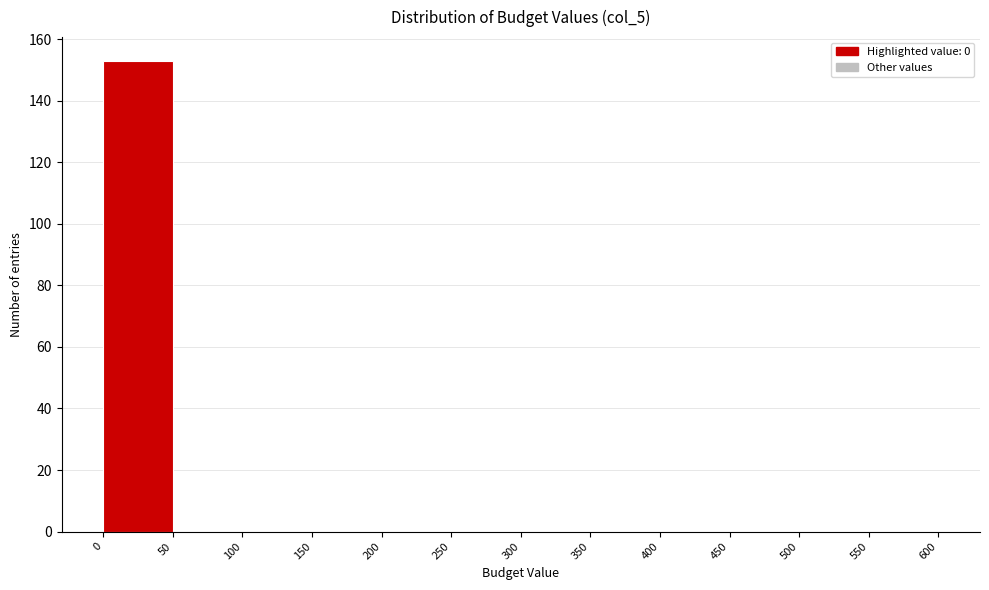

Reading left to right, list every bar in this chart as the range it spans on the x-axis followed by its height. The values are not printed on the chart, so give them approximately, as read against the axis.

0 to 50: 154
50 to 100: 0
100 to 150: 0
150 to 200: 0
200 to 250: 0
250 to 300: 0
300 to 350: 0
350 to 400: 0
400 to 450: 0
450 to 500: 0
500 to 550: 0
550 to 600: 0